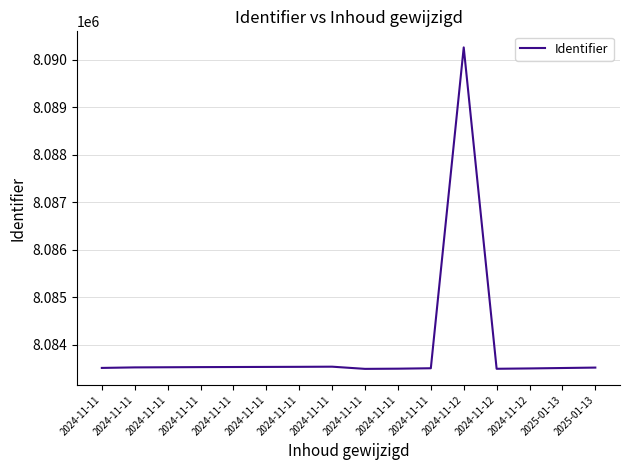

How many series are shown in this chart?

1